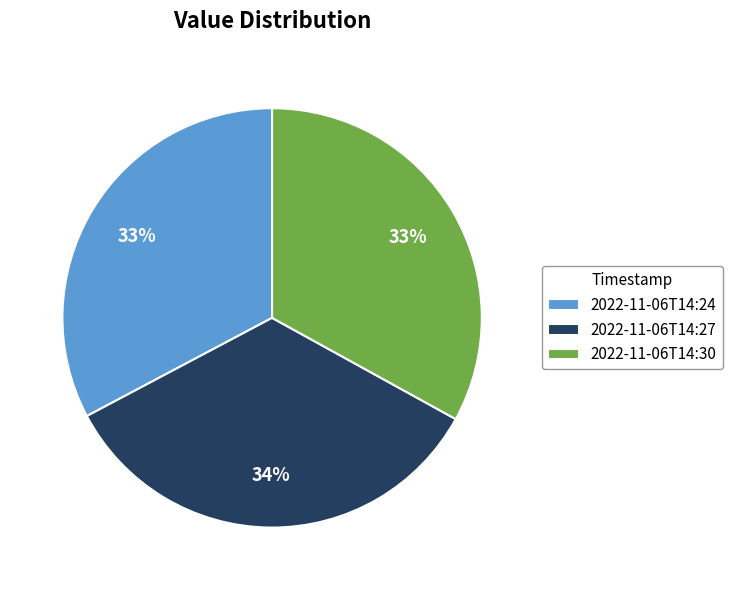

The 2022-11-06T14:24 slice represents 33% of the pie. True or false?

True